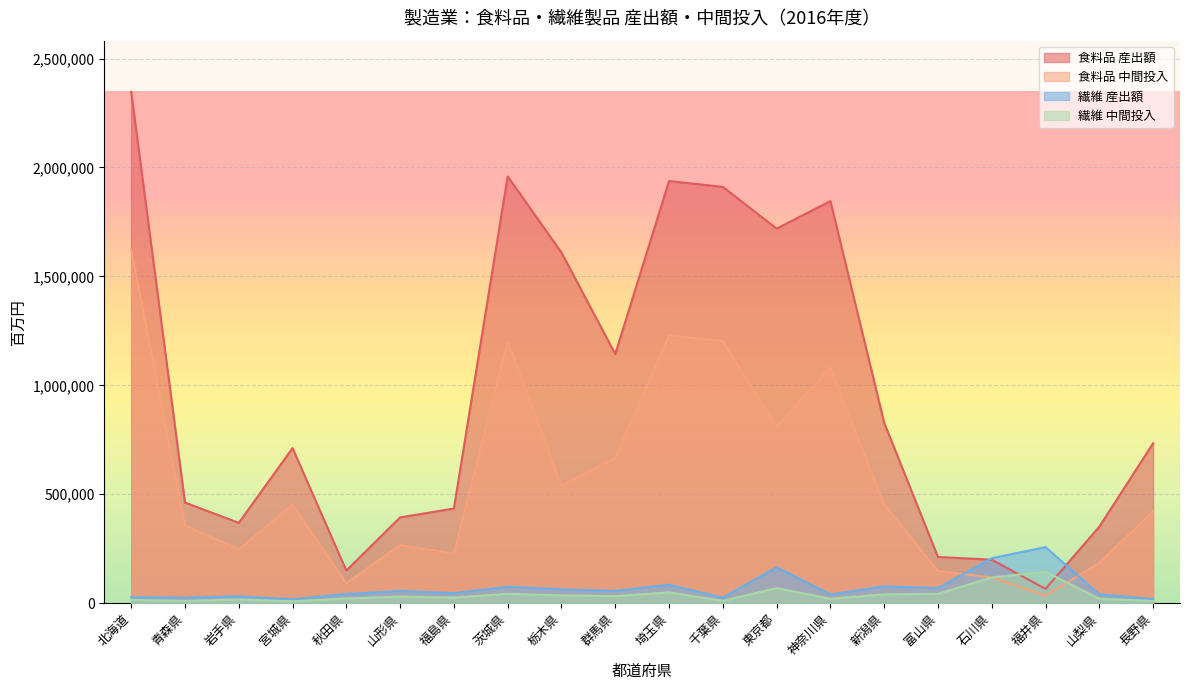

What is the minimum value shown in the chart?

8287